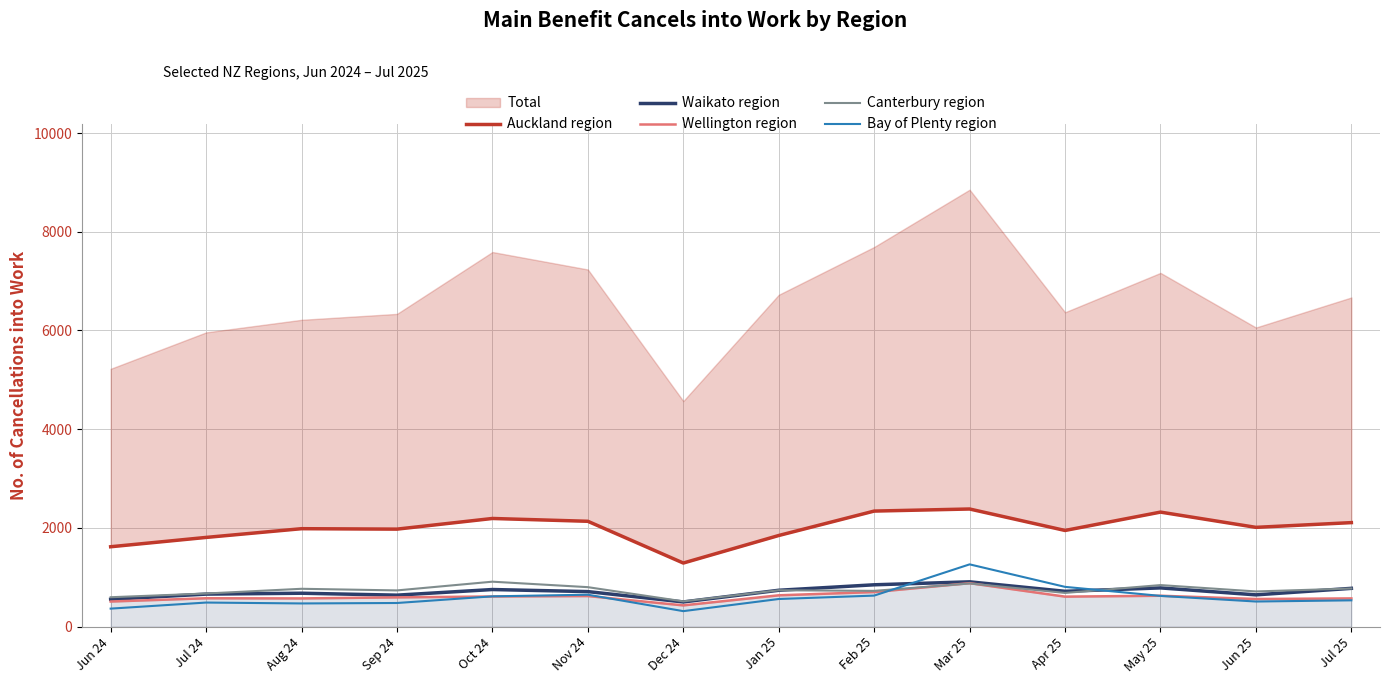

Reading left to right, what are all the values shown in this chart?

Auckland region: 1617	1806	1983	1974	2190	2133	1287	1845	2340	2382	1947	2319	2010	2106
Waikato region: 552	657	675	636	750	708	498	735	846	906	714	783	642	774
Wellington region: 507	573	570	591	609	618	429	633	699	879	606	624	558	570
Canterbury region: 594	669	765	732	909	798	510	735	723	873	681	840	711	771
Bay of Plenty region: 363	486	468	477	612	645	312	558	627	1260	804	621	507	531